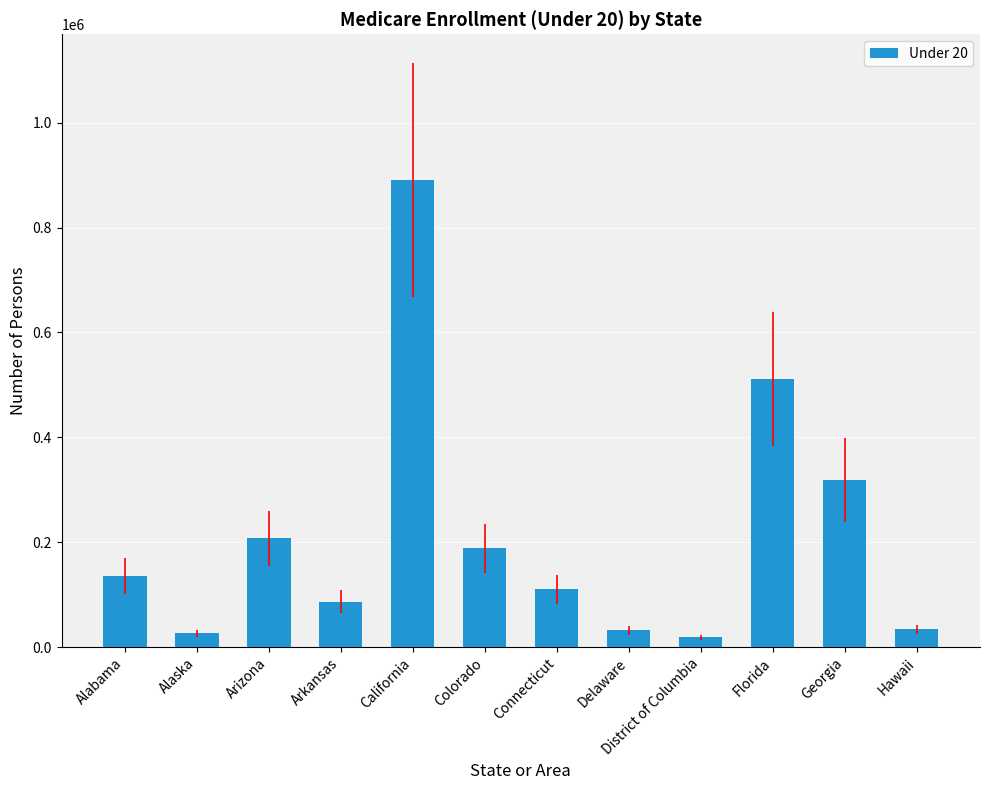

The chart shows a value of 207012 at Arizona. True or false?

True